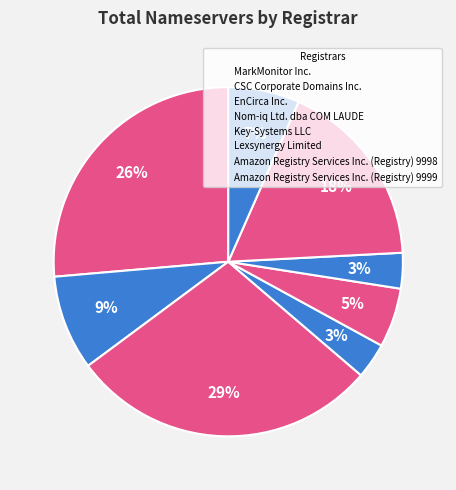

How many slices are in this pie chart?

8